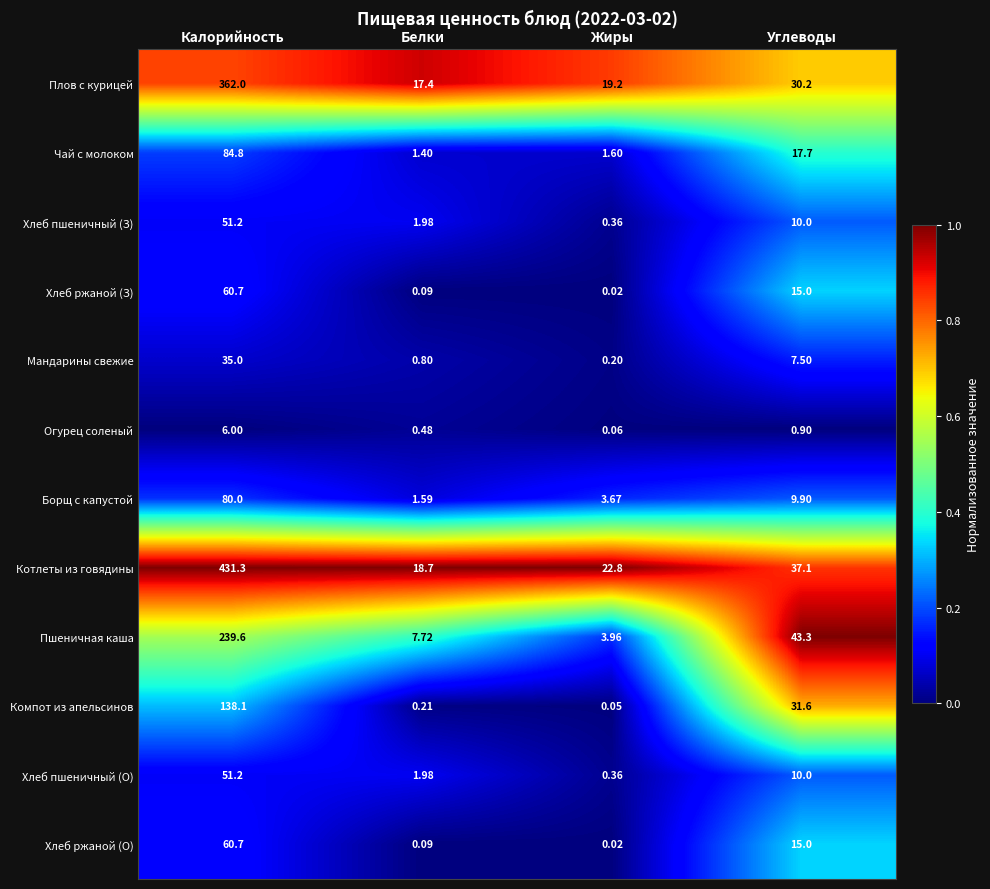

What is the total value across all series at Углеводы?

228.2